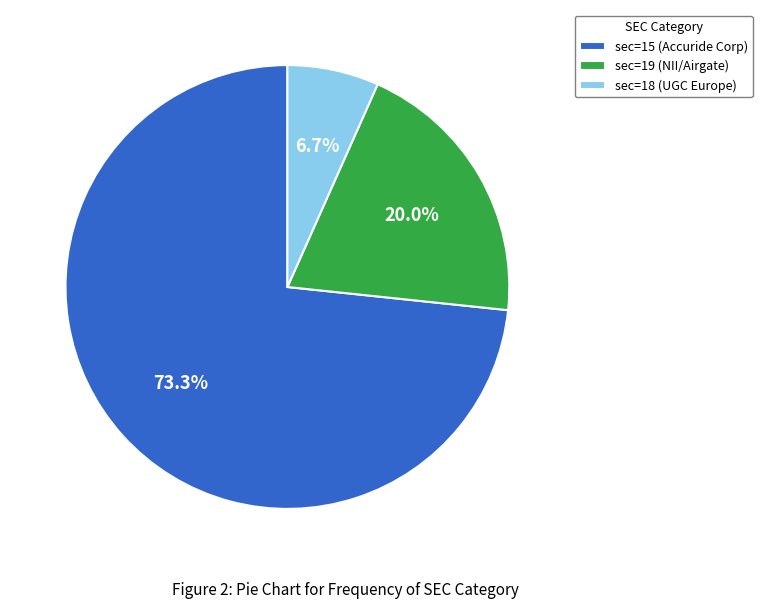

Rank the categories by value from highest to lowest.

sec=15, sec=19, sec=18